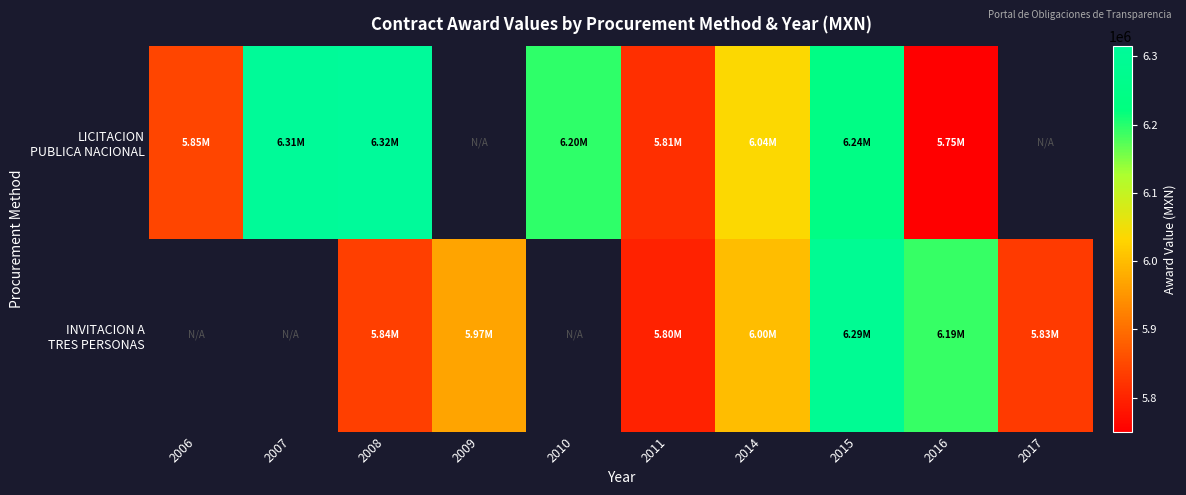

Where is LICITACION PUBLICA NACIONAL nearest to the value 6032697?

2014